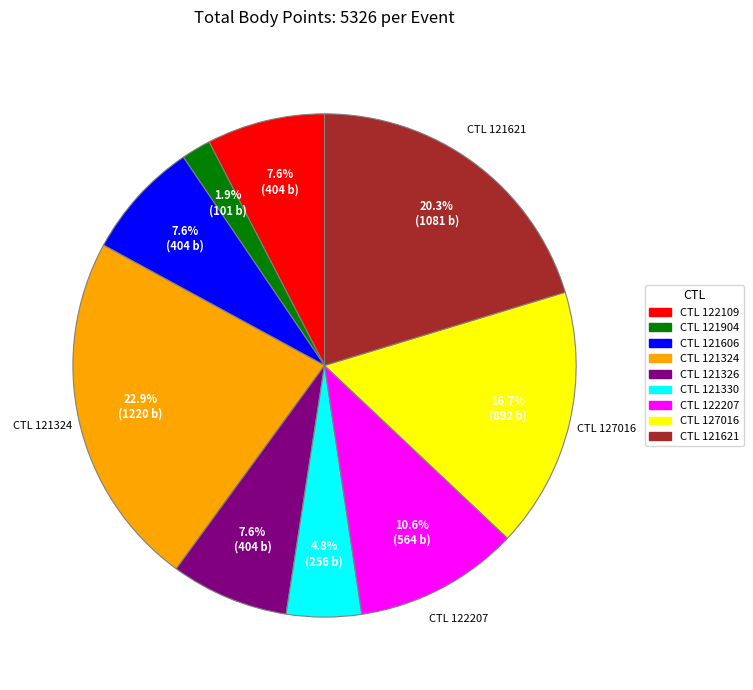

To the nearest percent, what is the average slice percentage?

11%